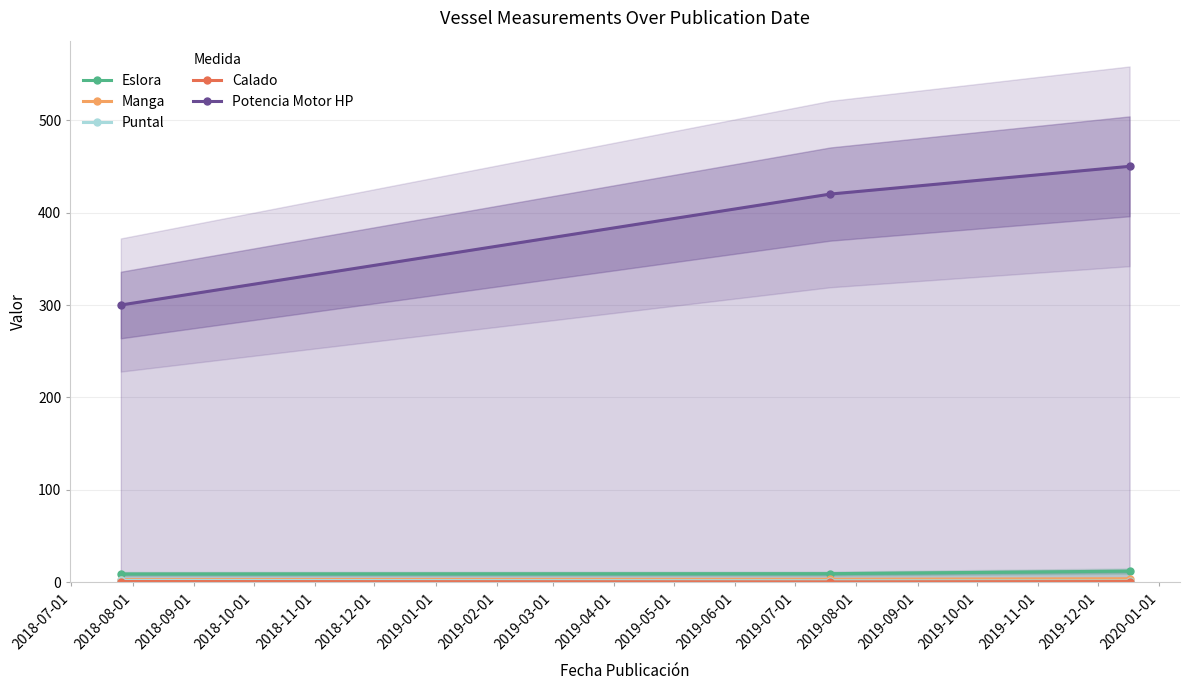

What is the value of the Potencia Motor HP point at the 1st from the left?

300.0